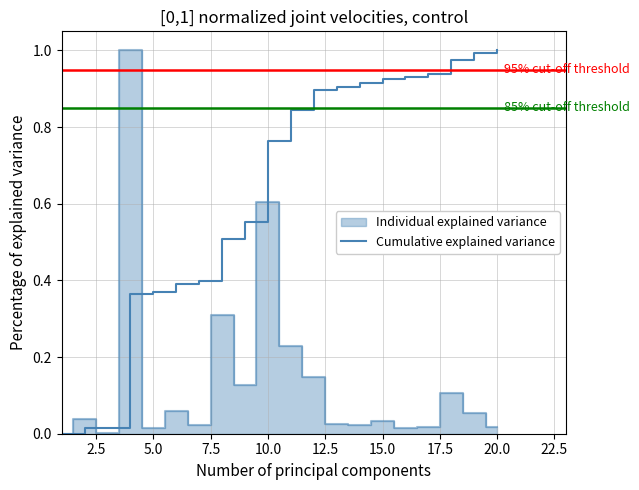

Reading right to left, list all the values displayed in this chart.

1.0	1.0	1.0	0.9	0.9	0.9	0.9	0.9	0.9	0.8	0.8	0.6	0.5	0.4	0.4	0.4	0.4	0.0	0.0	0.0